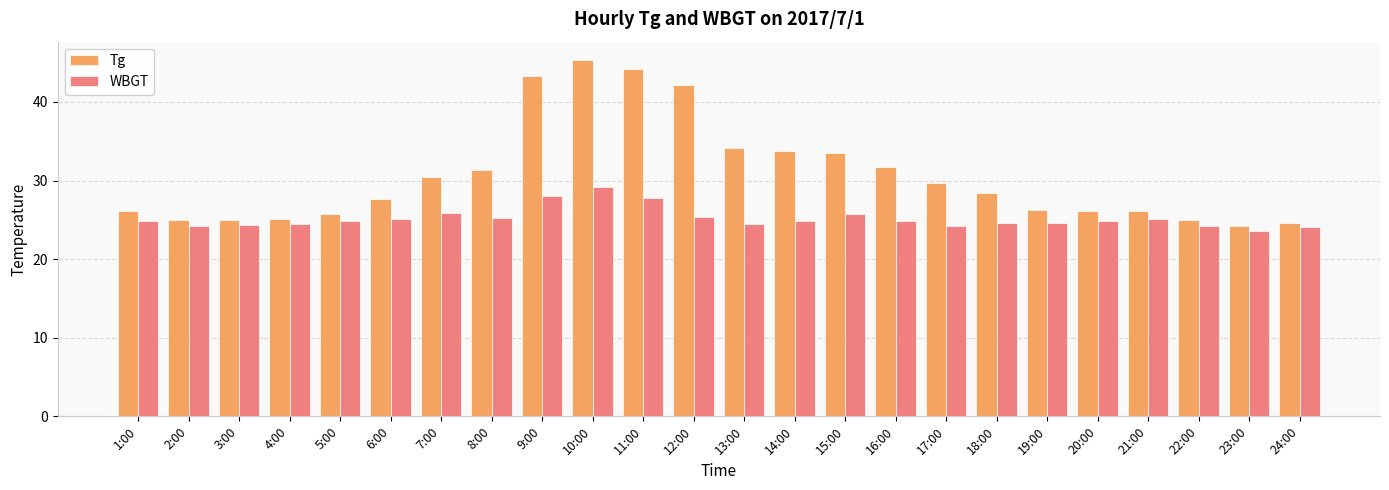

What is the difference between the maximum and minimum values in the Tg series?

21.2